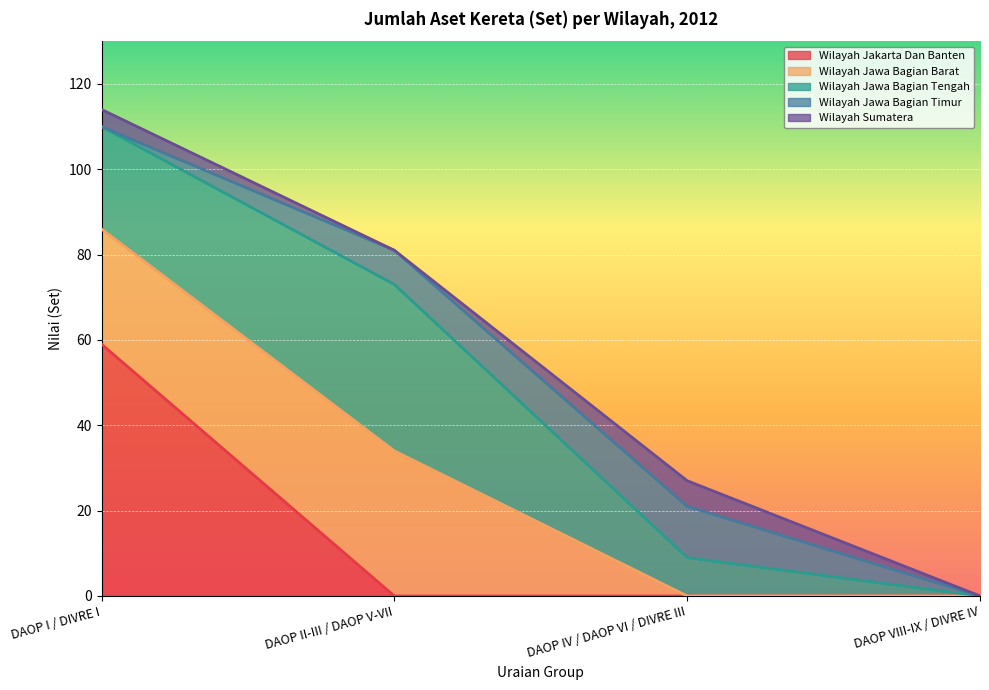

What are all the series names shown in the legend?

Wilayah Jakarta Dan Banten, Wilayah Jawa Bagian Barat, Wilayah Jawa Bagian Tengah, Wilayah Jawa Bagian Timur, Wilayah Sumatera